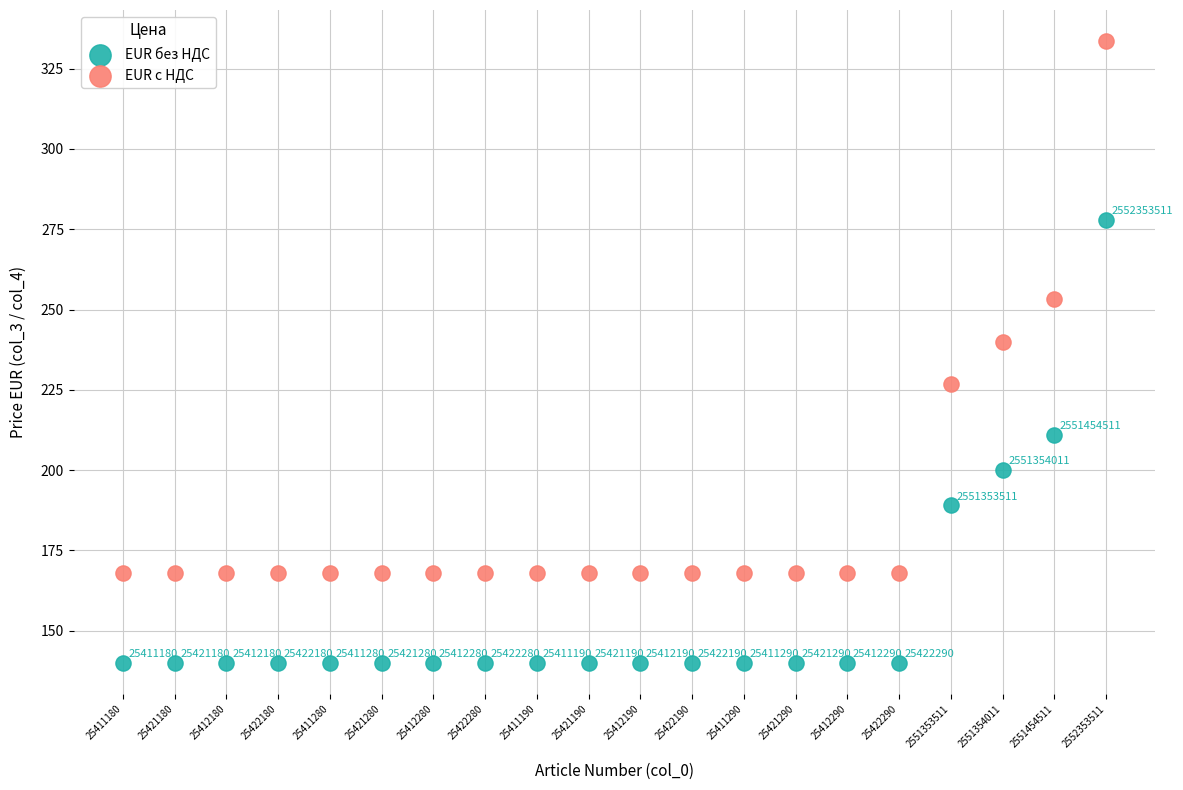

Which series contains the lowest Y value?

EUR без НДС